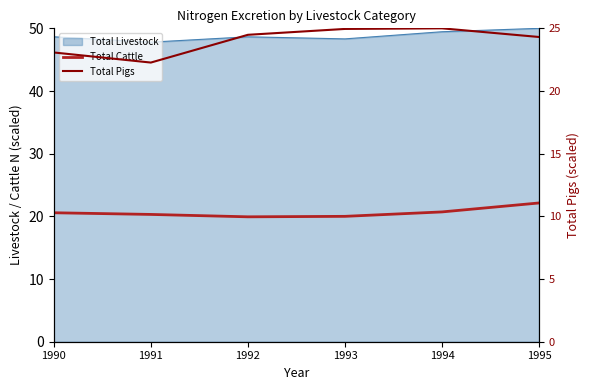

Is the value of Total Cattle at 1992 greater than the value of Total Pigs at 1993?

No